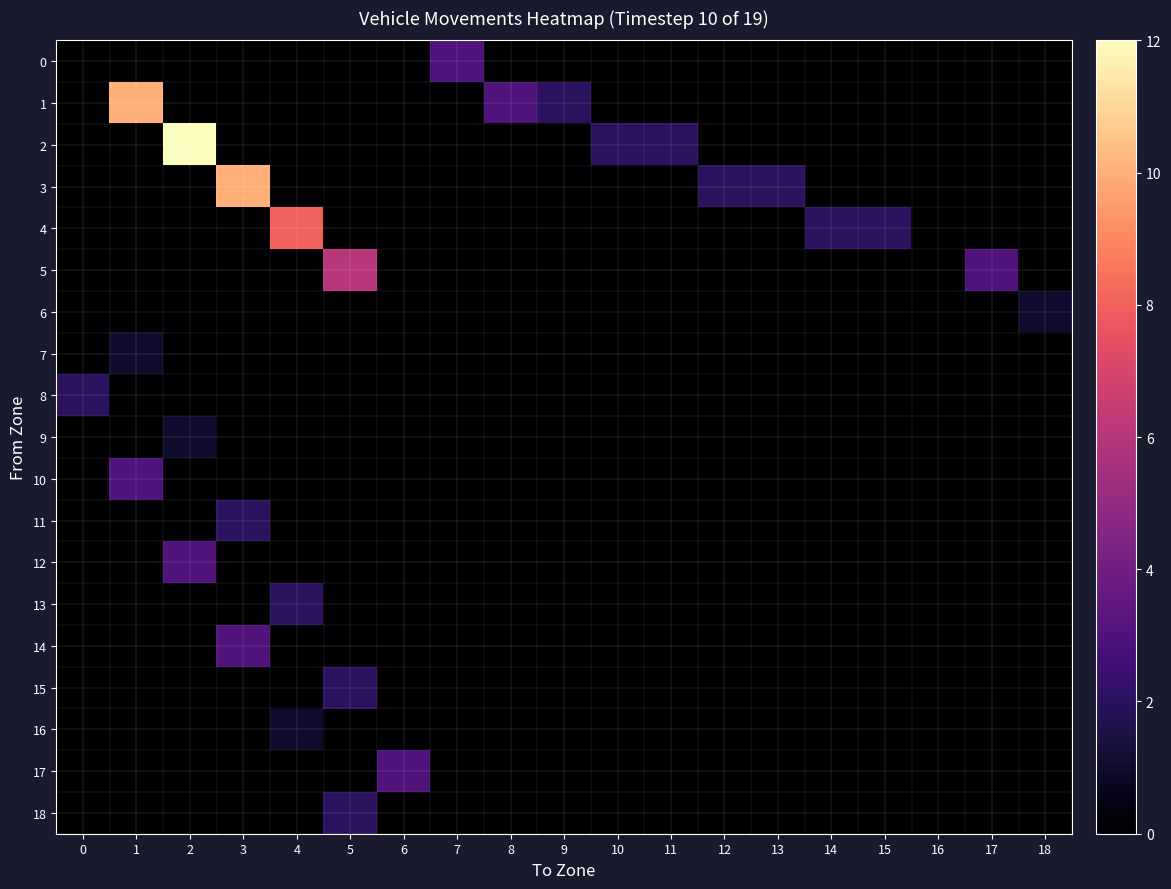

Count the number of data series in this chart.

19